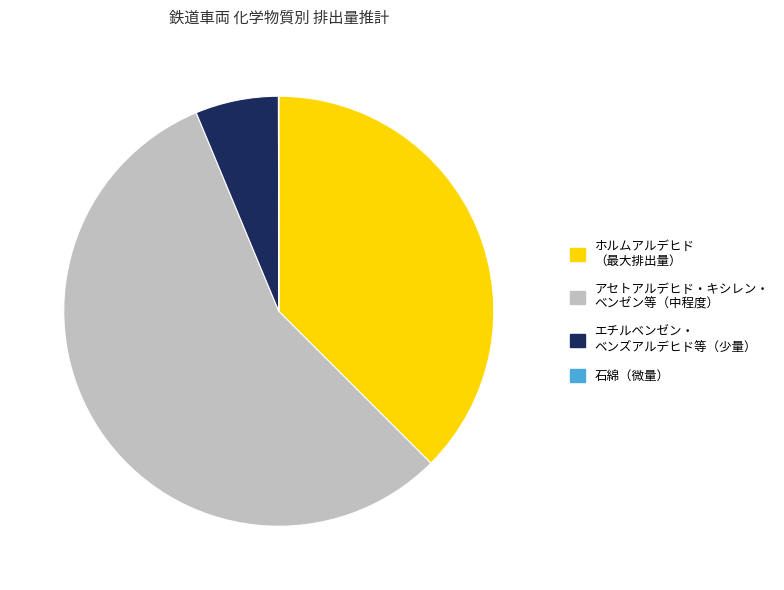

Between アセトアルデヒド・キシレン・ ベンゼン等（中程度） and ホルムアルデヒド （最大排出量）, which is larger?

アセトアルデヒド・キシレン・ ベンゼン等（中程度）